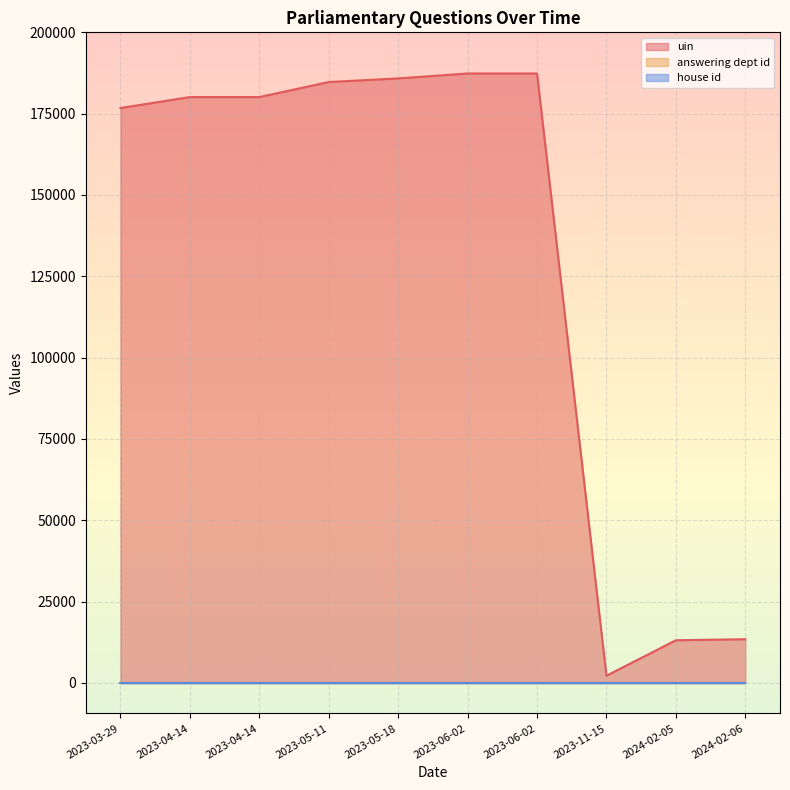

Which label corresponds to the smallest value in the chart?

2023-03-29